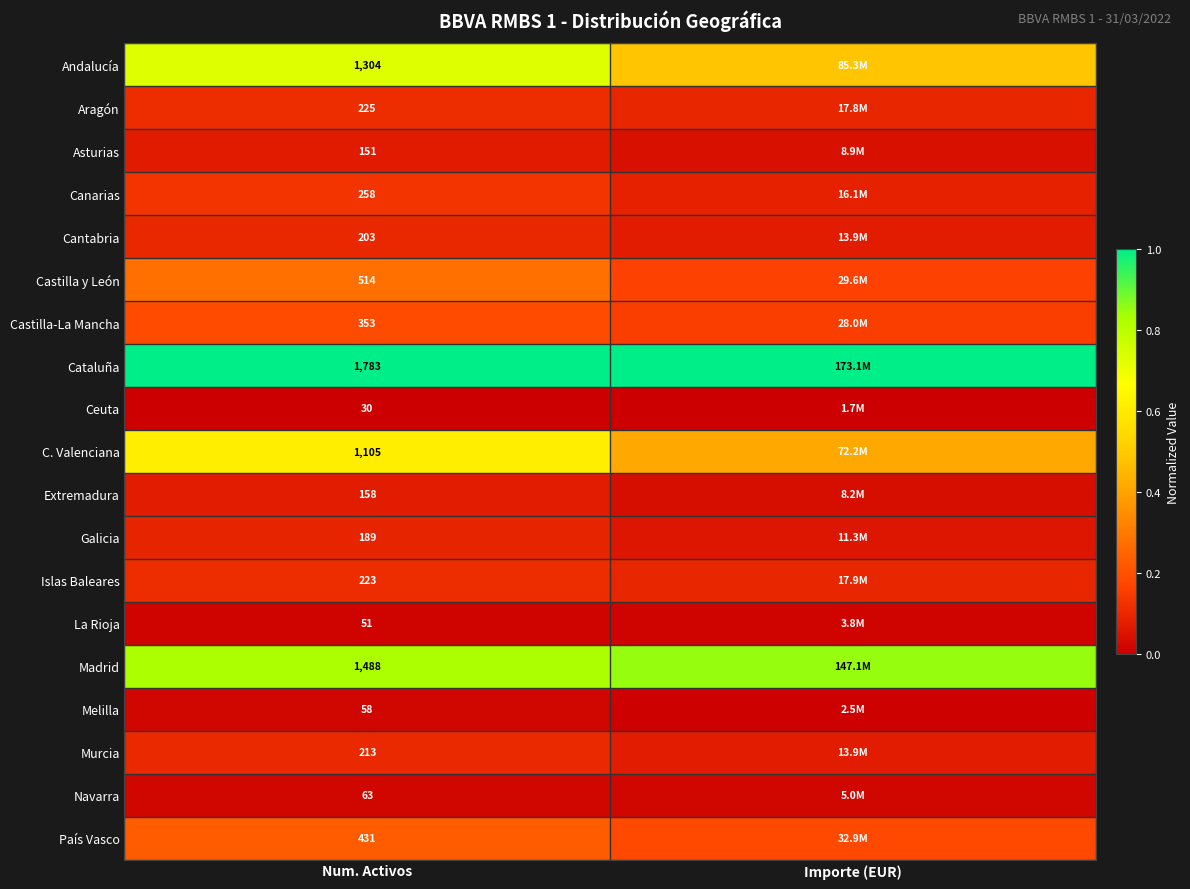

Is the value of Castilla y León at Num. Activos greater than the value of País Vasco at Num. Activos?

Yes